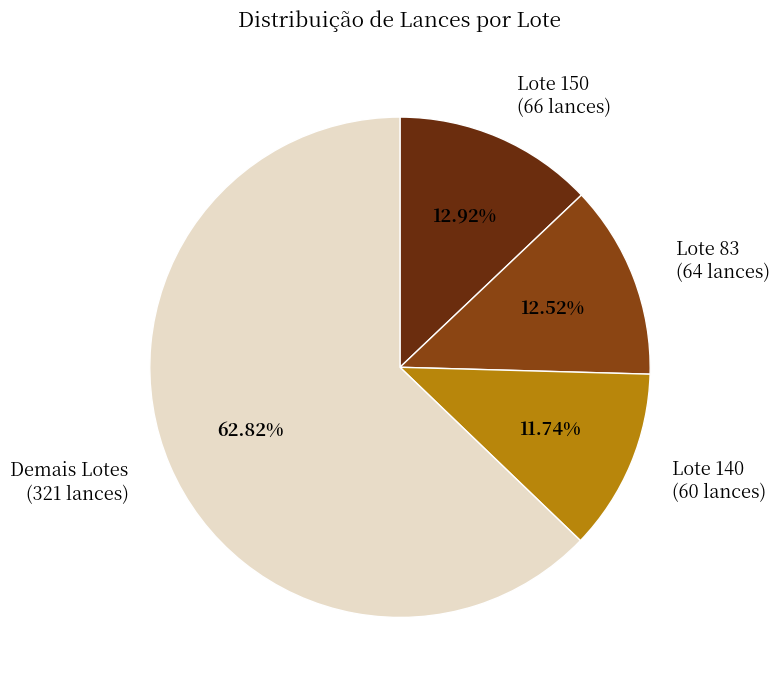

Which slice is the largest?

Demais Lotes (321 lances)